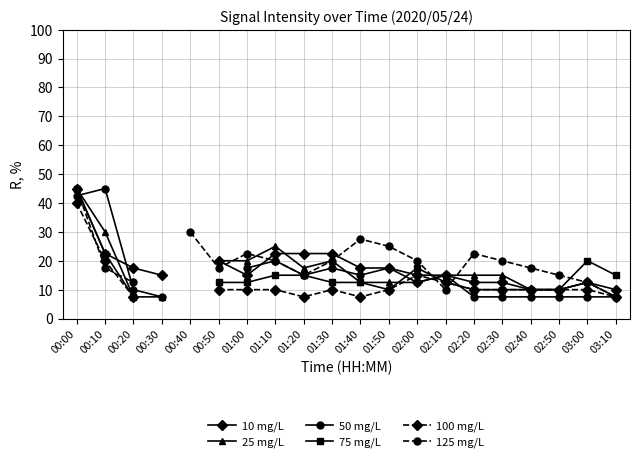

Which series has the widest spread of values?

25 mg/L